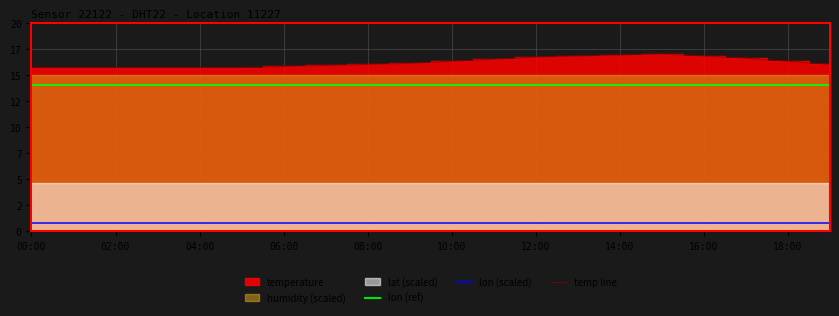

Is the value of lon (scaled) at 12:00 greater than the value of lon (ref) at 18:00?

No